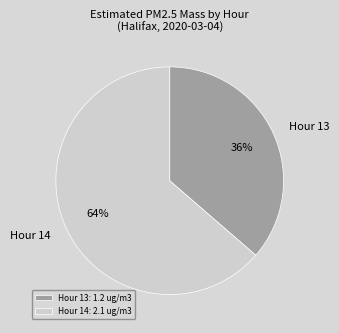

To the nearest percent, what is the average slice percentage?

50%